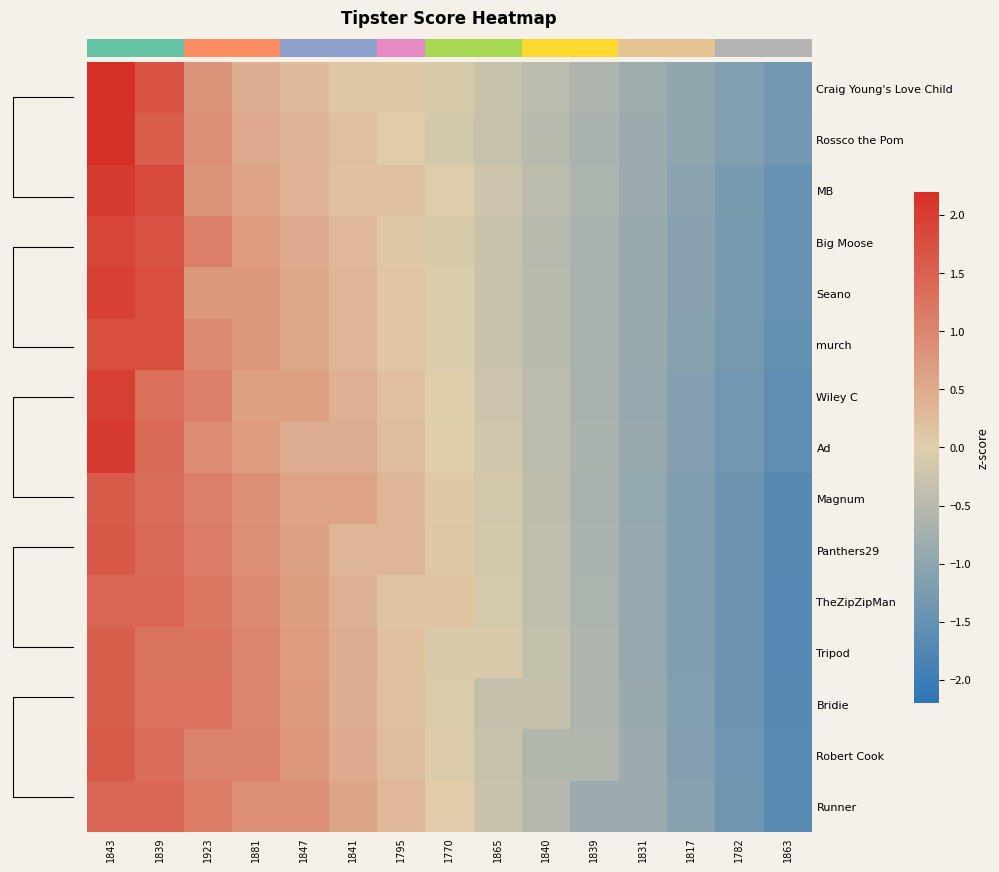

Is the value of murch at 1863 greater than the value of Ad at 1782?

No